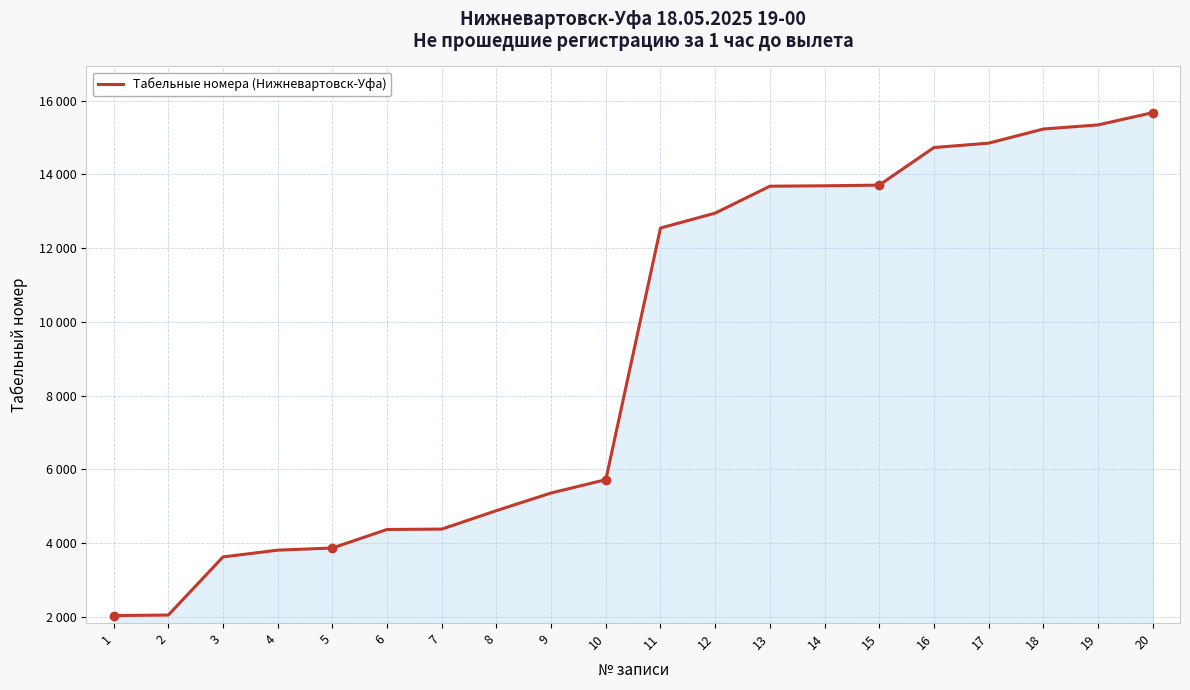

Does the chart display data point markers on the line(s)?

No